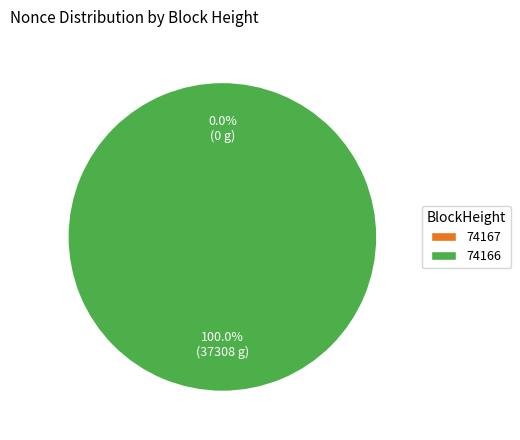

To the nearest percent, what portion does 74166 represent?

100%